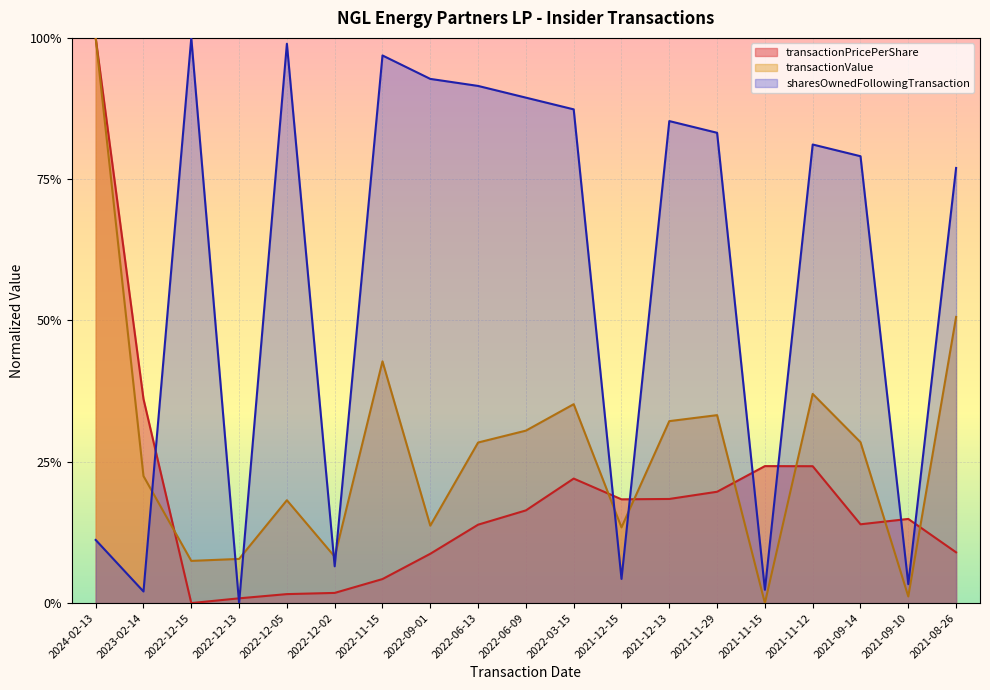

True or false: transactionPricePerShare has a value of 0.4 at 2023-02-14.

True